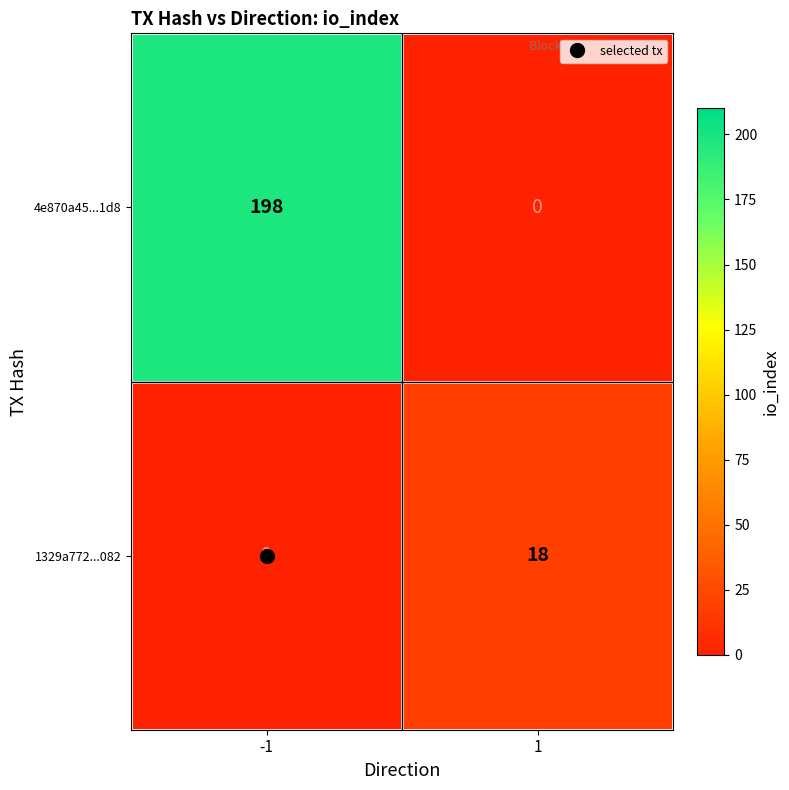

Which series has the largest total across all categories?

4e870a45...1d8